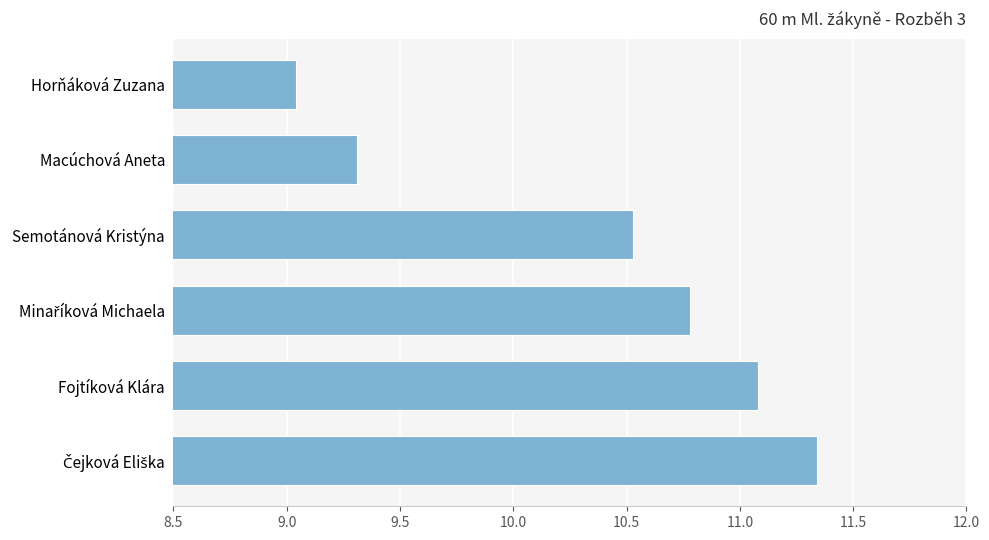

Where is the data nearest to the value 10?

Semotánová Kristýna